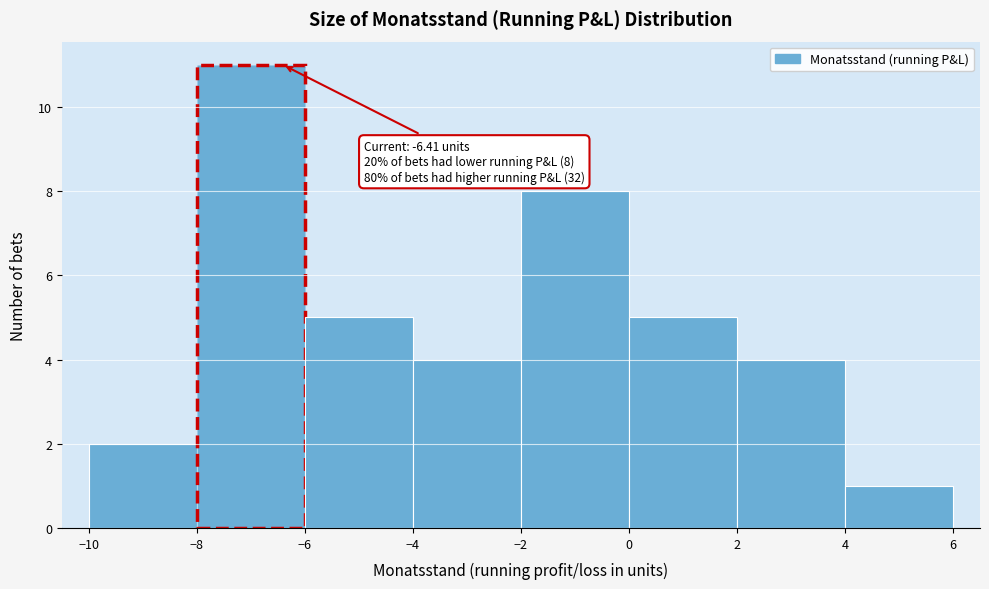

Over which range of the x-axis is the bar tallest?

-8 to -6